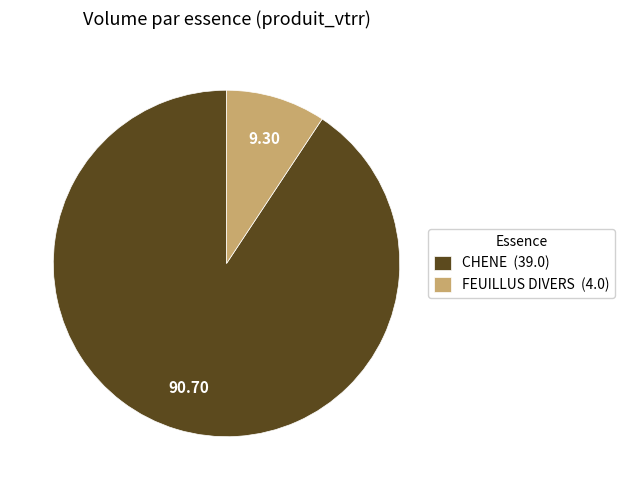

Rank the categories by value from highest to lowest.

CHENE, FEUILLUS DIVERS